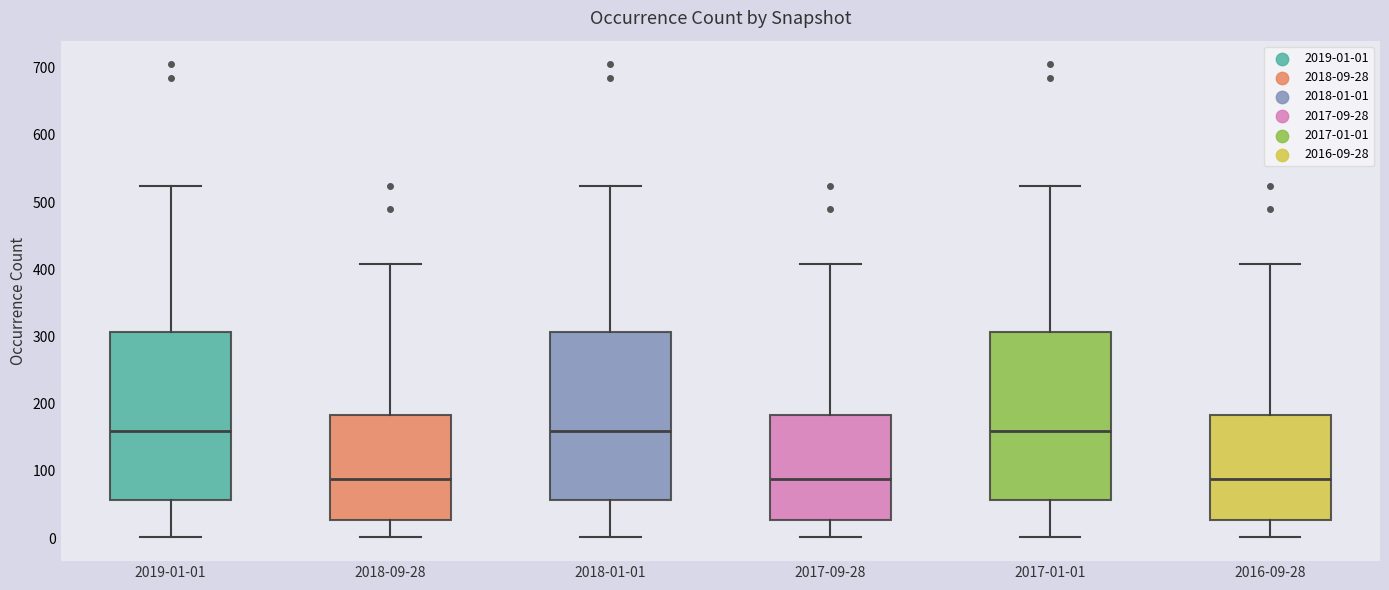

Where does the median line of the box for 2018-01-01 sit on the y-axis? The values are not printed on the chart, so give them approximately, as read against the axis.

160